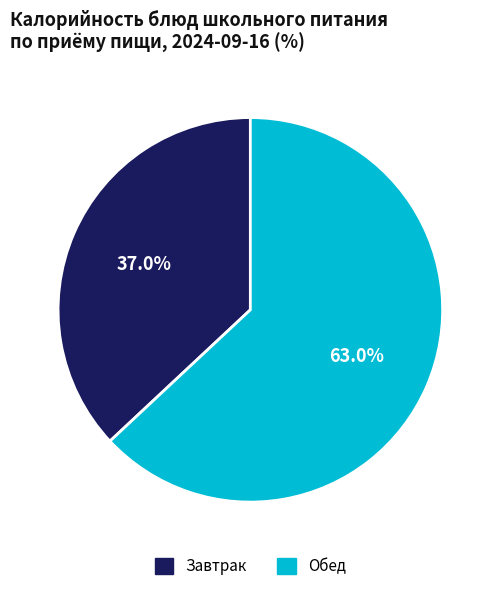

What is the ratio of the value at Завтрак to the value at Обед?

0.6